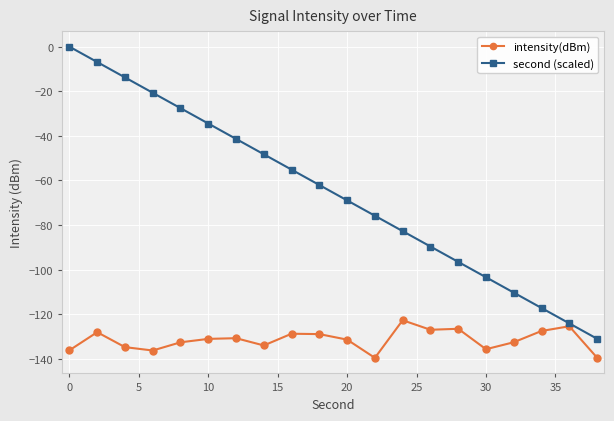

What is the value of the second (scaled) point at the 13th from the left?

-82.7